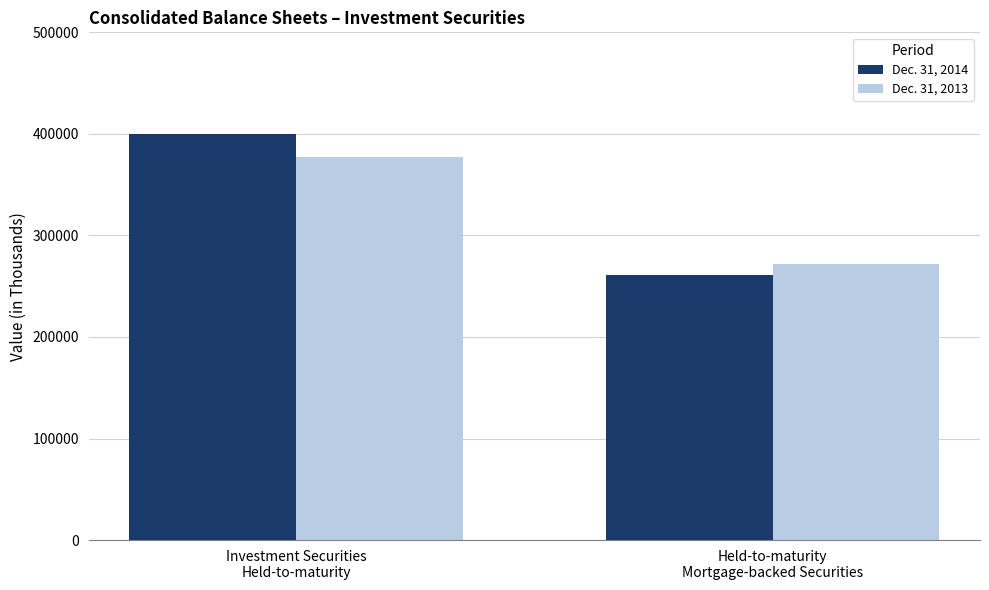

Which series has the largest range (max minus min)?

Dec. 31, 2014